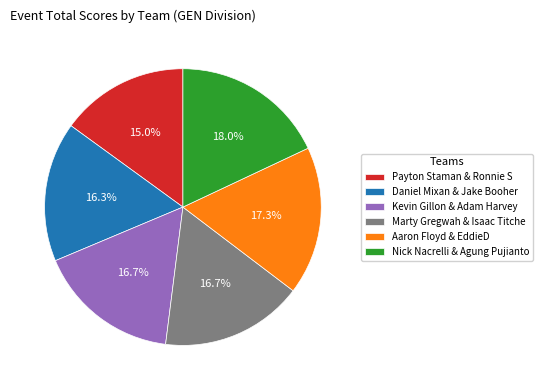

How many segments does this pie chart have?

6